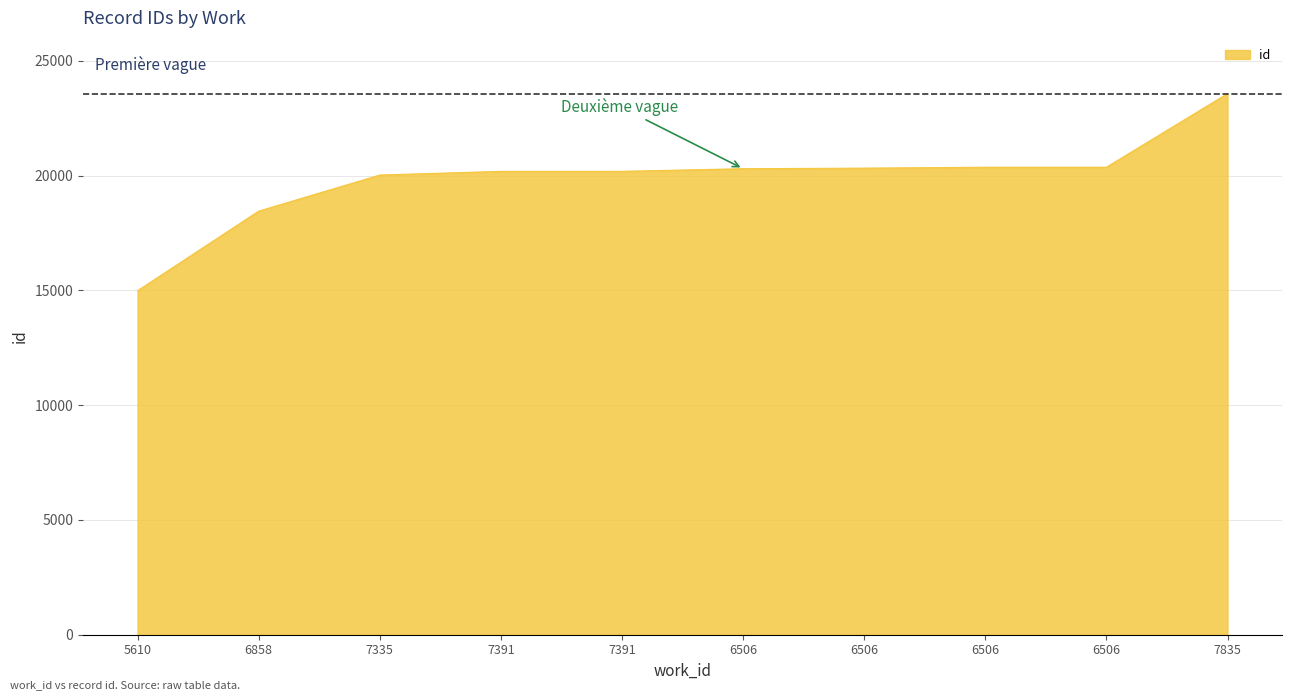

List the labels in order of value, smallest first.

5610, 6858, 7335, 7391, 7391, 6506, 6506, 6506, 6506, 7835